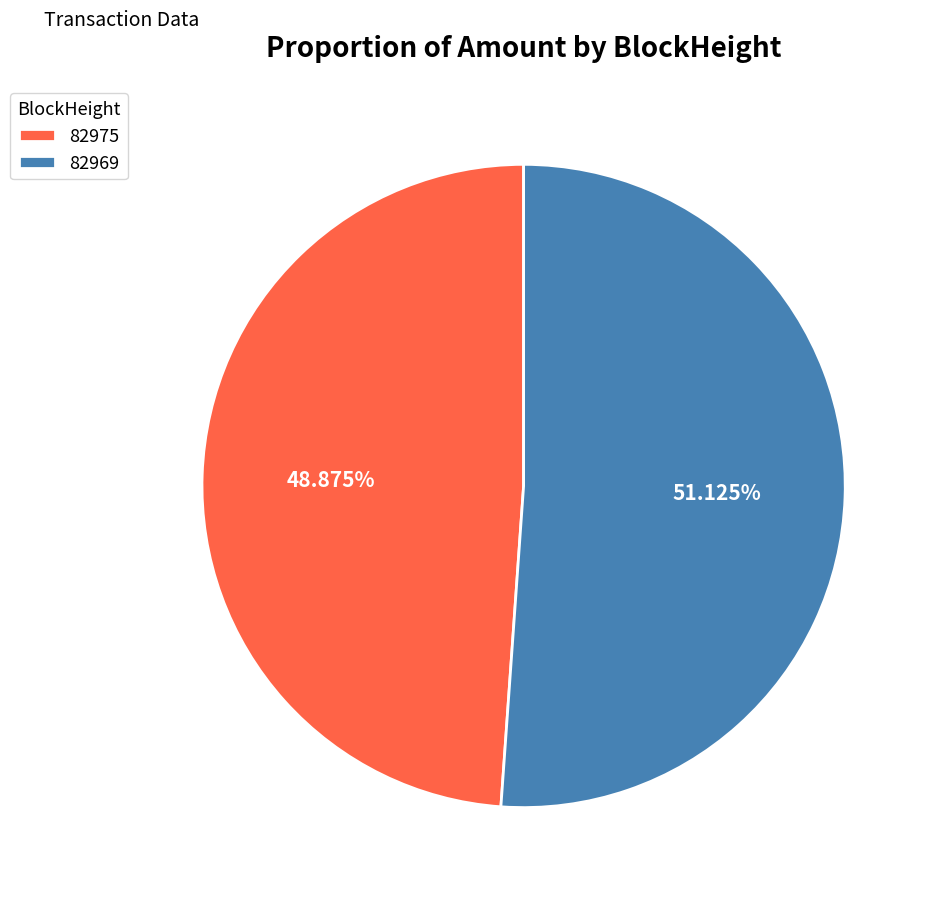

To the nearest percent, what is the average slice percentage?

50%